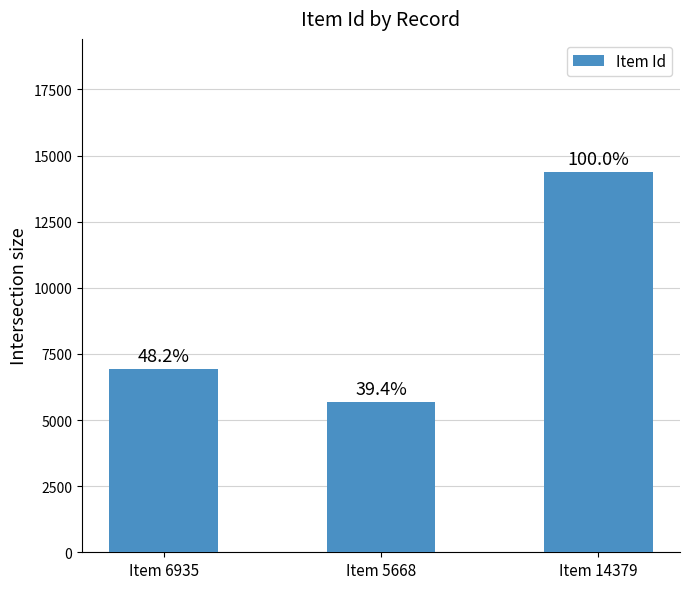

What is the sum of the values at Item 6935 and Item 14379?

21314